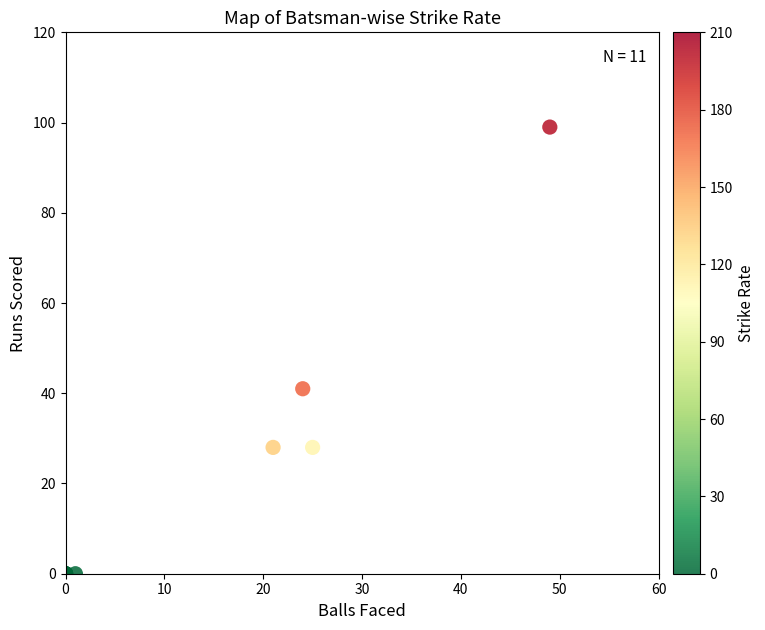

What Y value in the scatter plot is closest to 49?

41